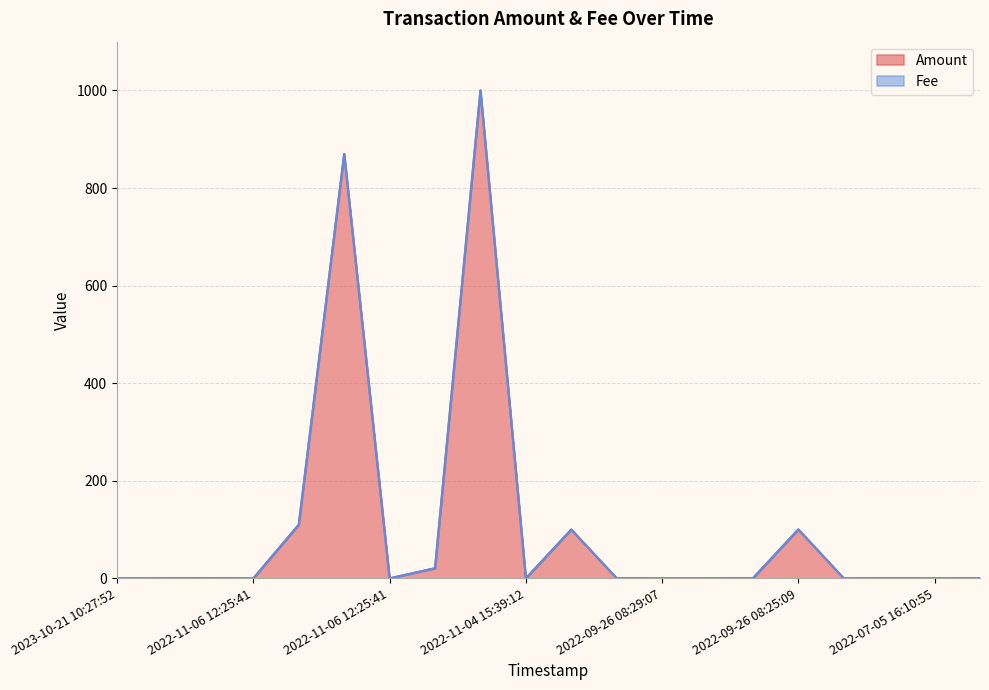

What is the greatest value displayed?

1000.3